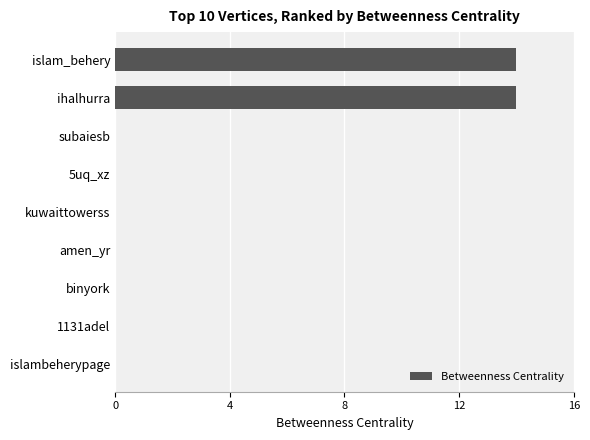

How many categories are shown in the chart?

9